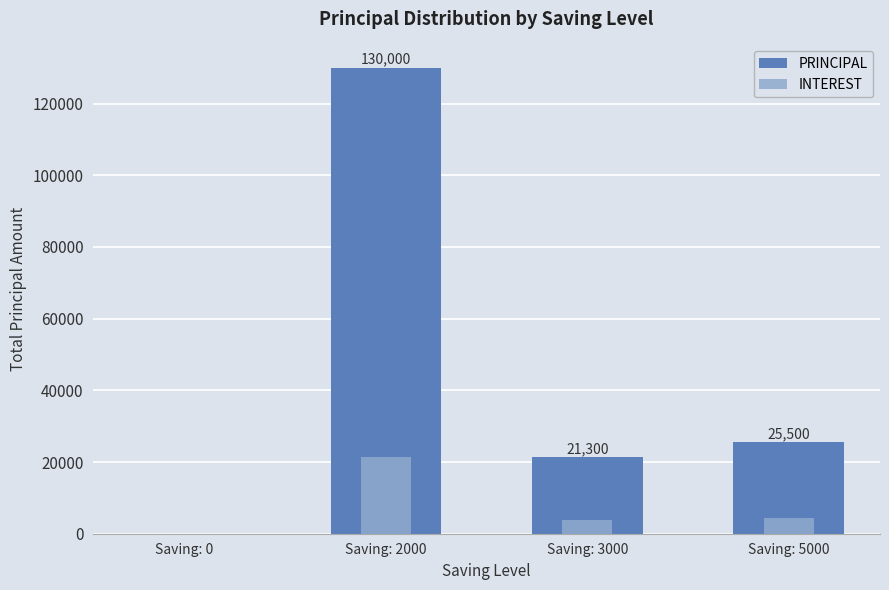

The INTEREST series shows 31446 at Saving: 2000. True or false?

False